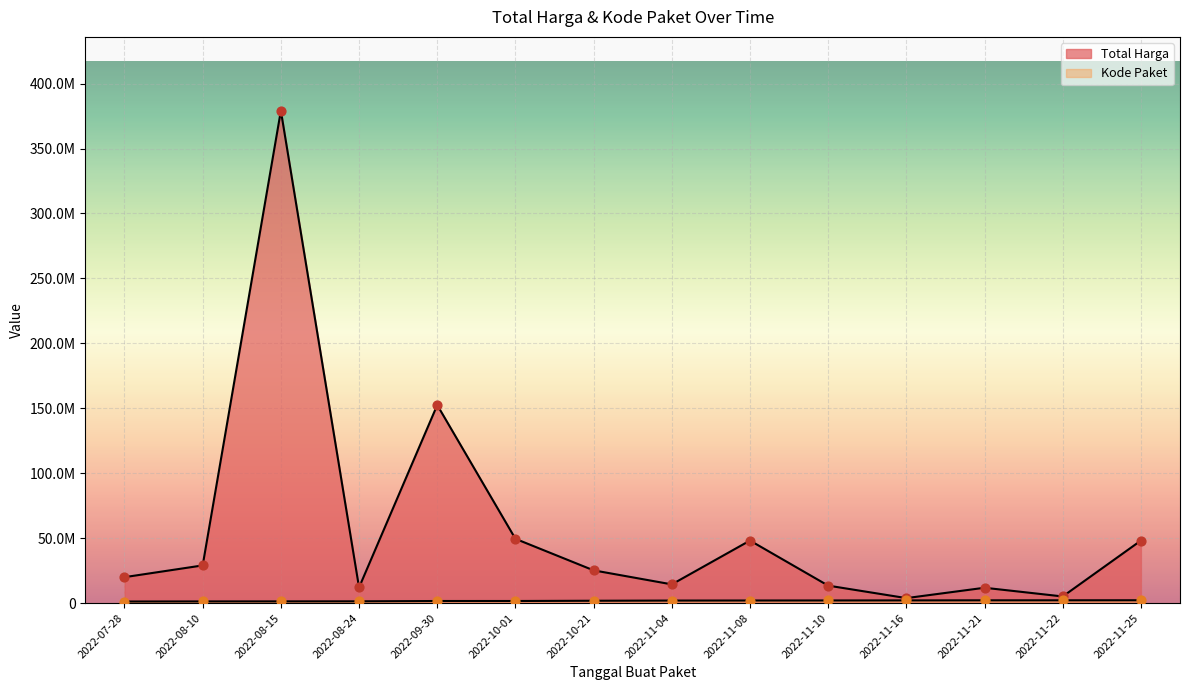

Which series has the largest Y range (max minus min)?

Total Harga